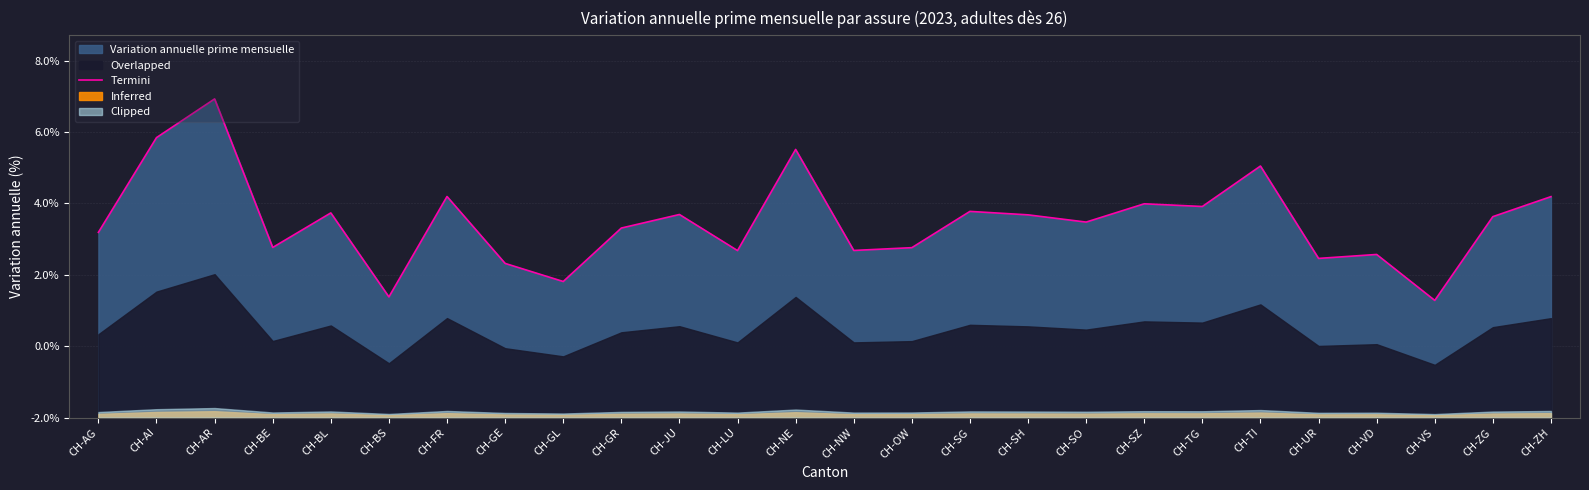

The chart shows a value of 0.0 at CH-OW. True or false?

True